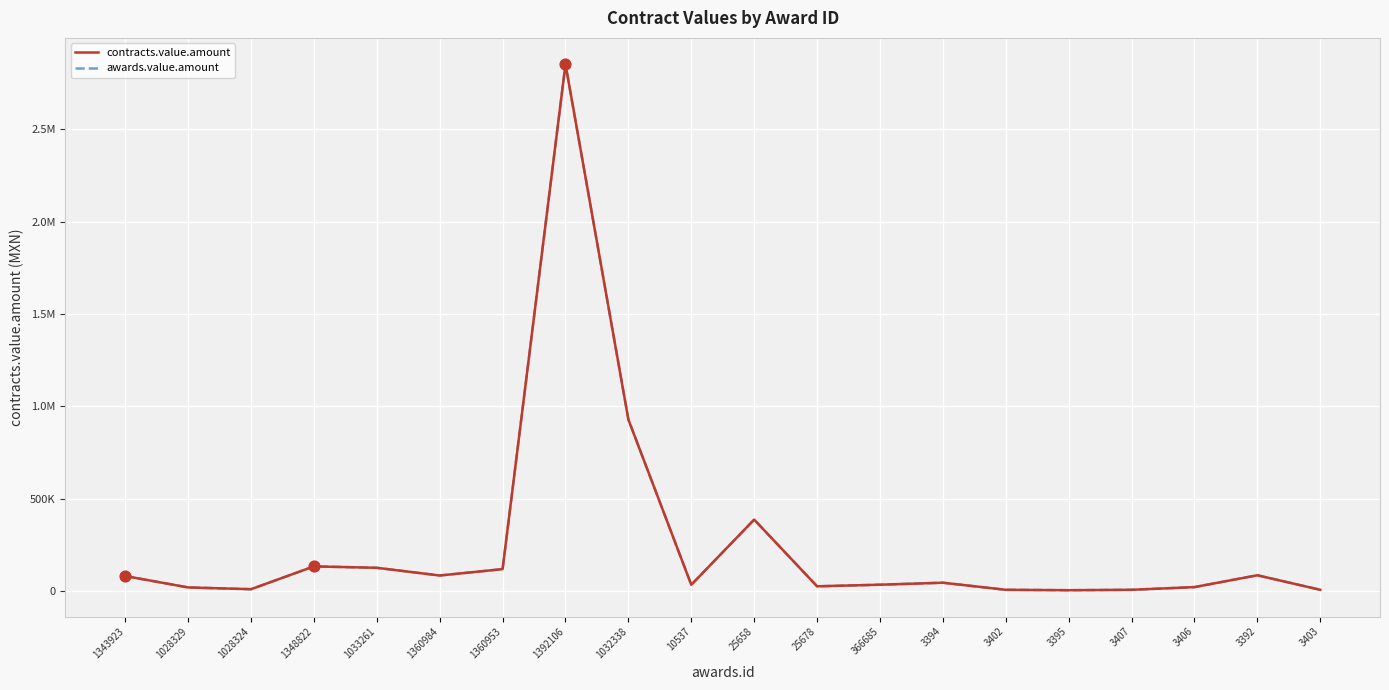

Is this an area chart (filled region under the line)?

No